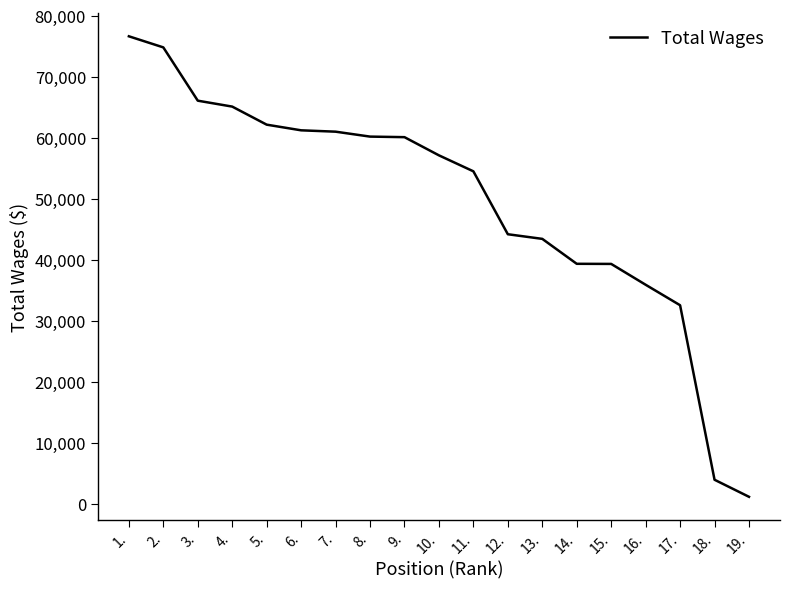

What is the sum of all values?

938369